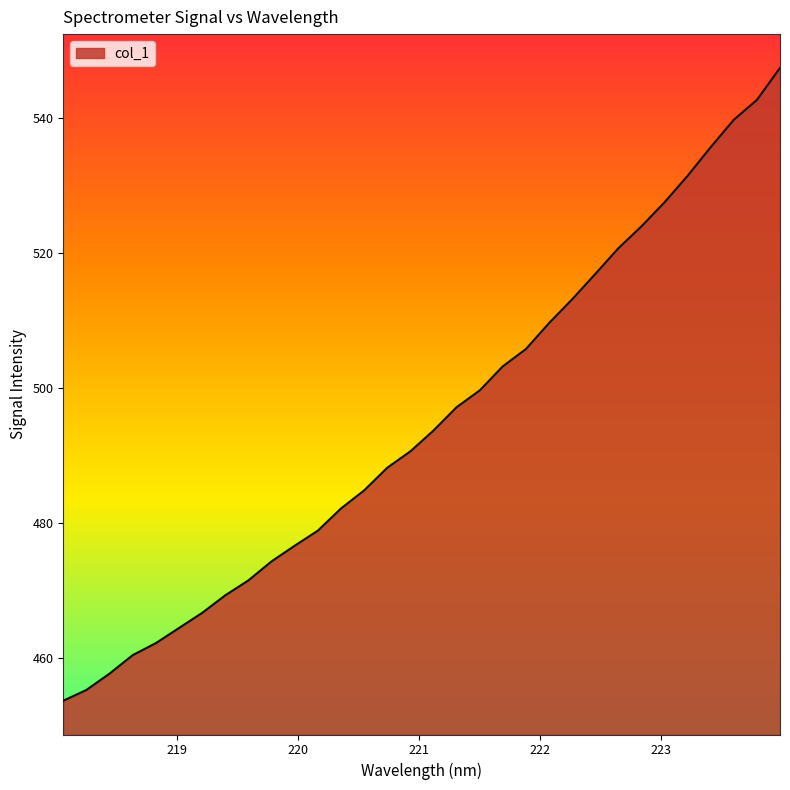

What is the maximum value shown in the chart?

547.3